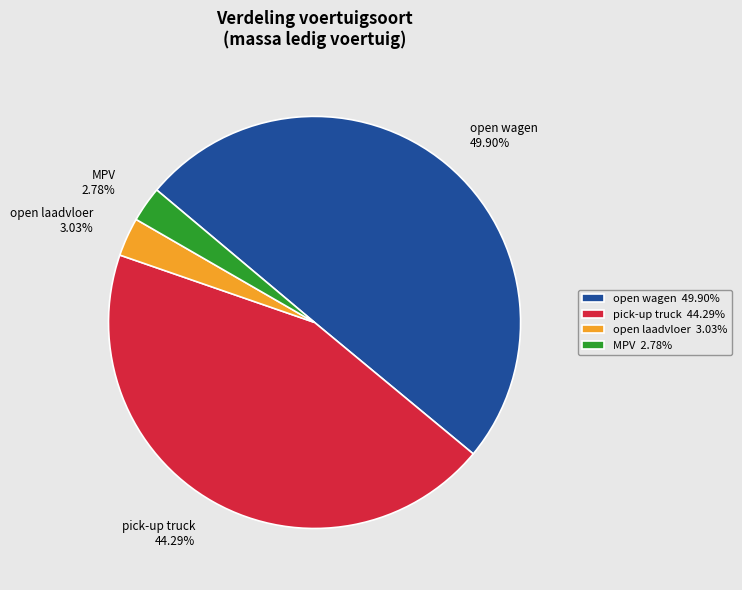

Which slice is the largest?

open wagen 49.90%